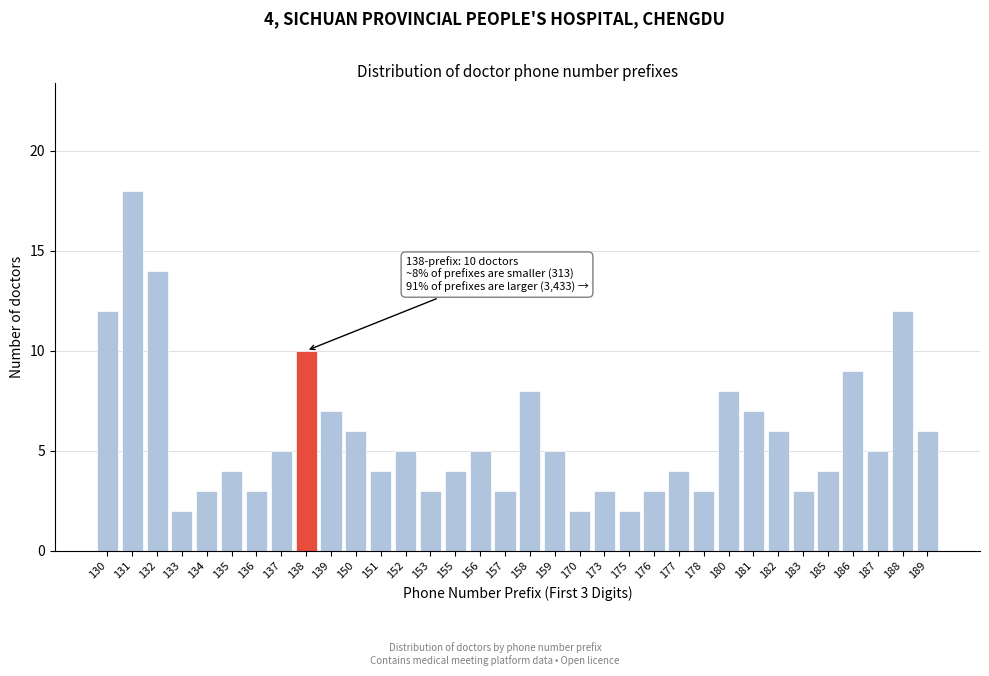

What value does the data have at 156?

5